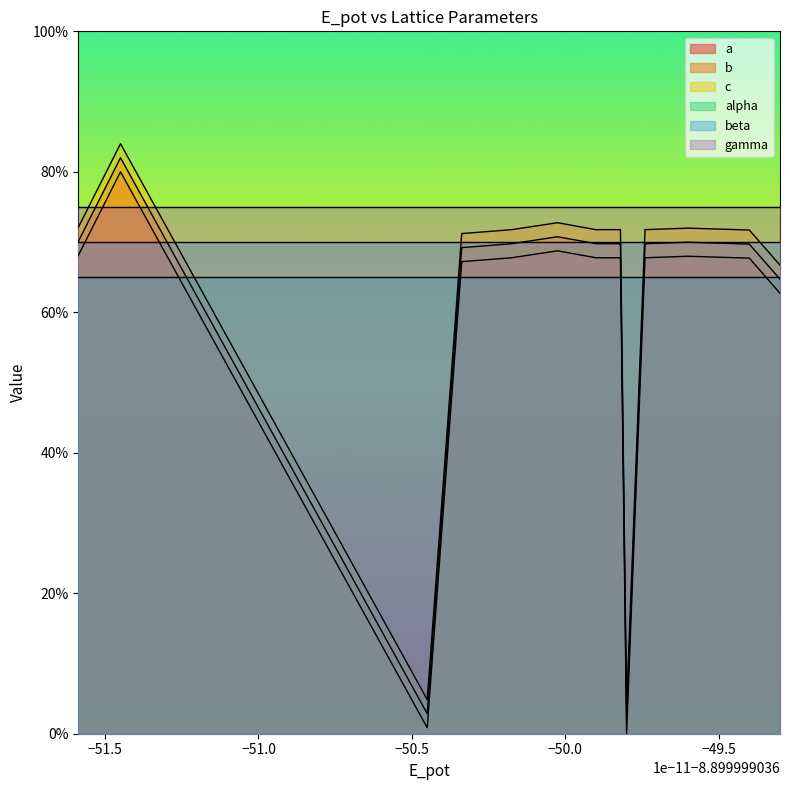

At how many categories does at least one series exceed 51?

15